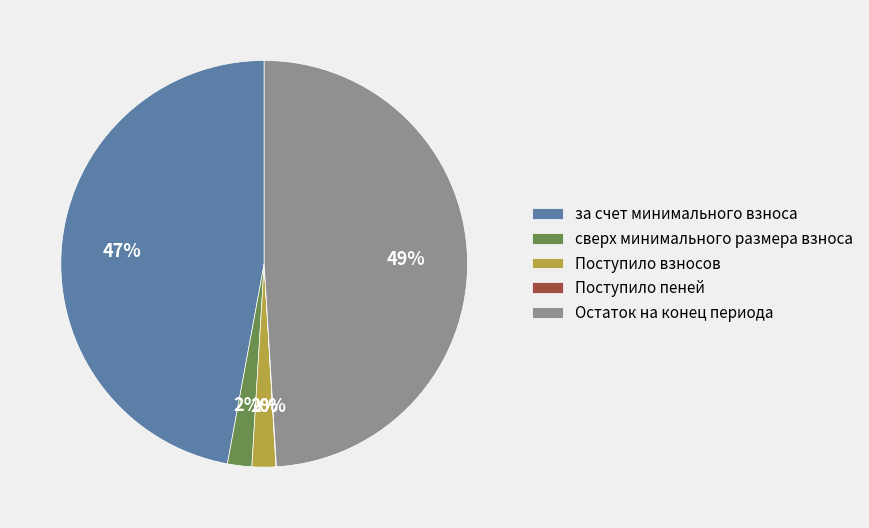

Which has a higher value, за счет минимального взноса or Остаток на конец периода?

Остаток на конец периода